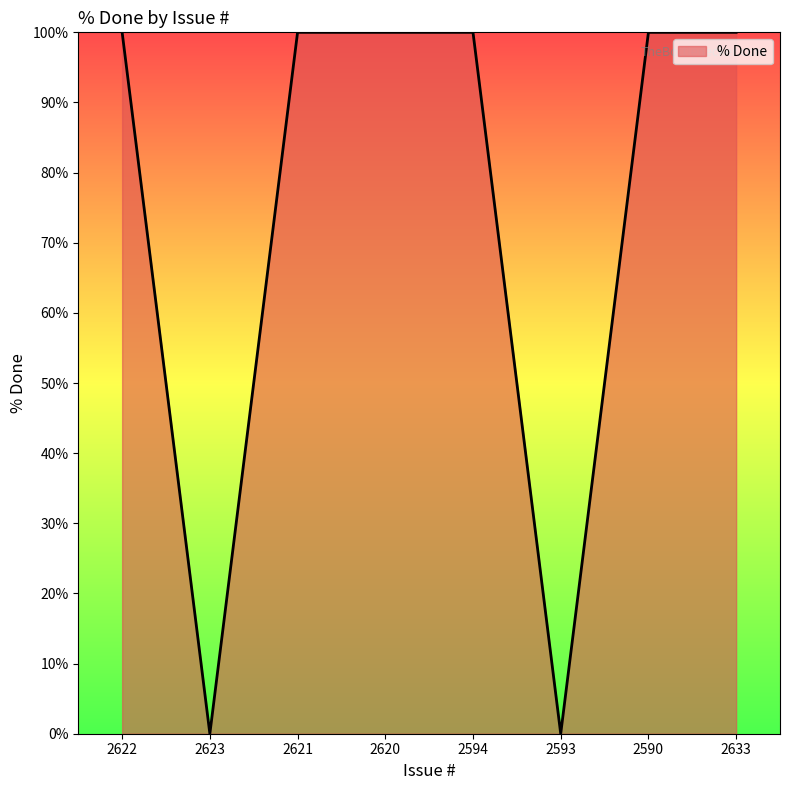

Reading left to right, extract all data points from this chart.

100	0	100	100	100	0	100	100